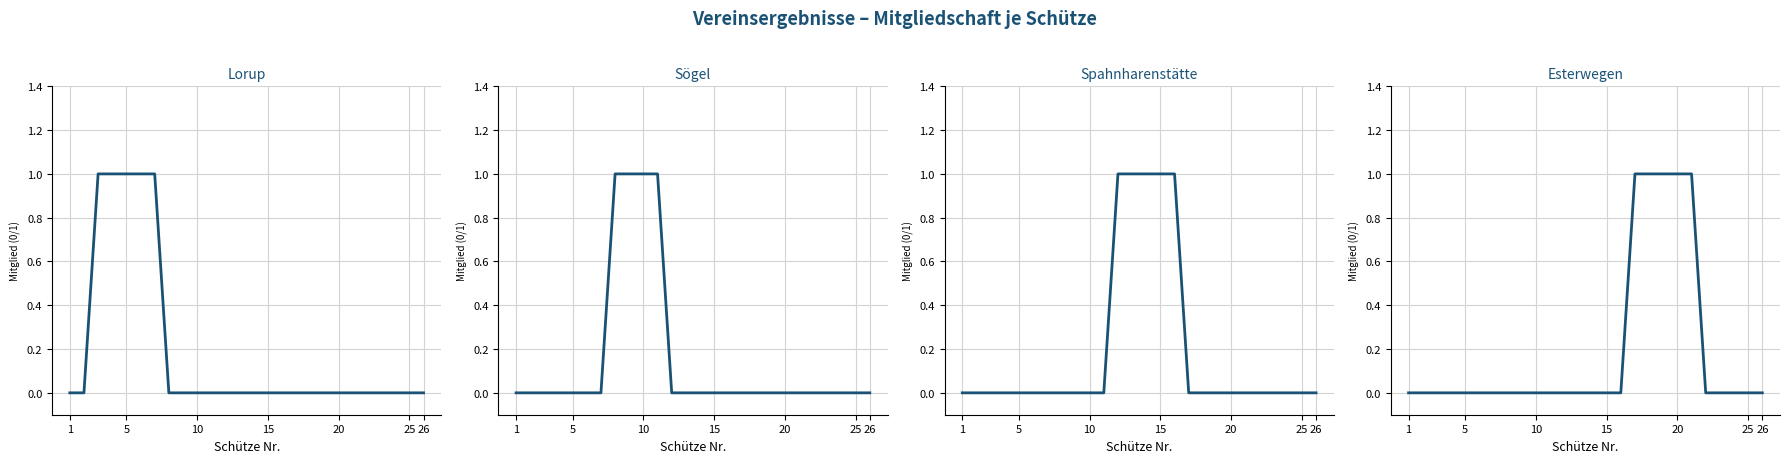

True or false: Lorup has more than 2 points higher than both neighbors.

False